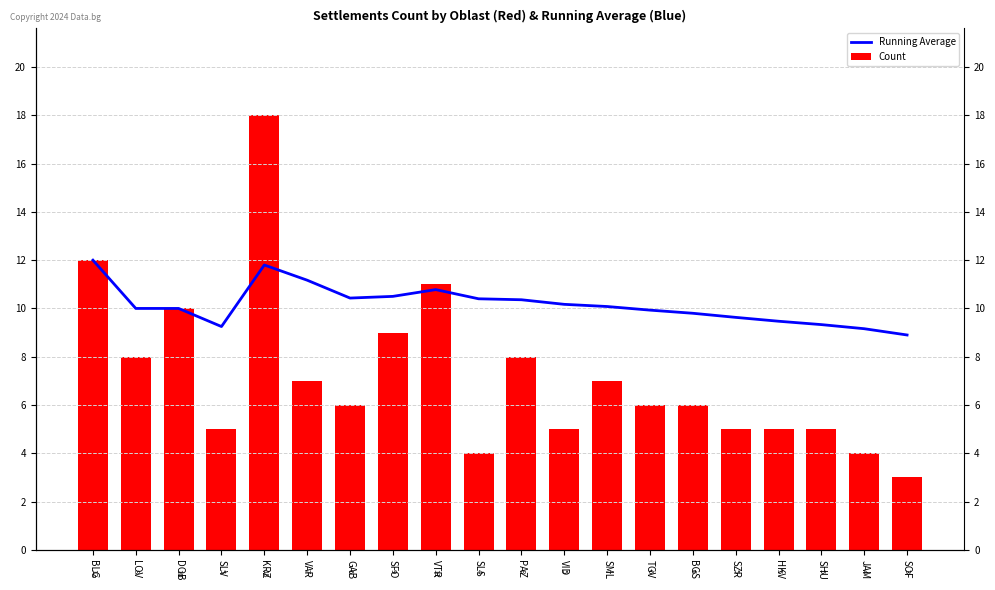

How many groups of bars are there?

20